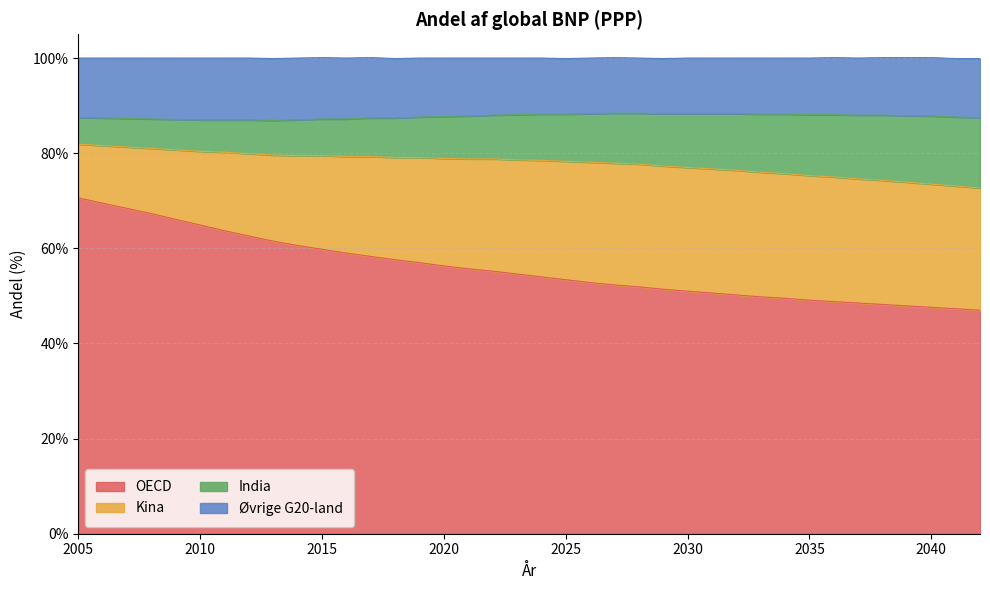

What is the minimum value for OECD?

47.0